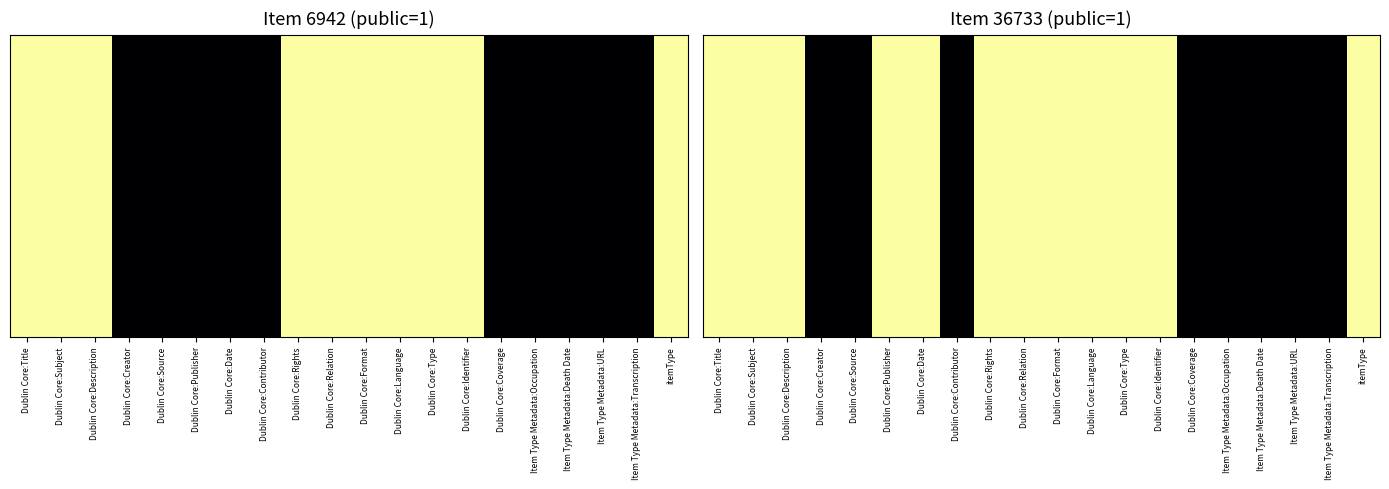

Between Dublin Core:Coverage and itemType, which is larger?

itemType